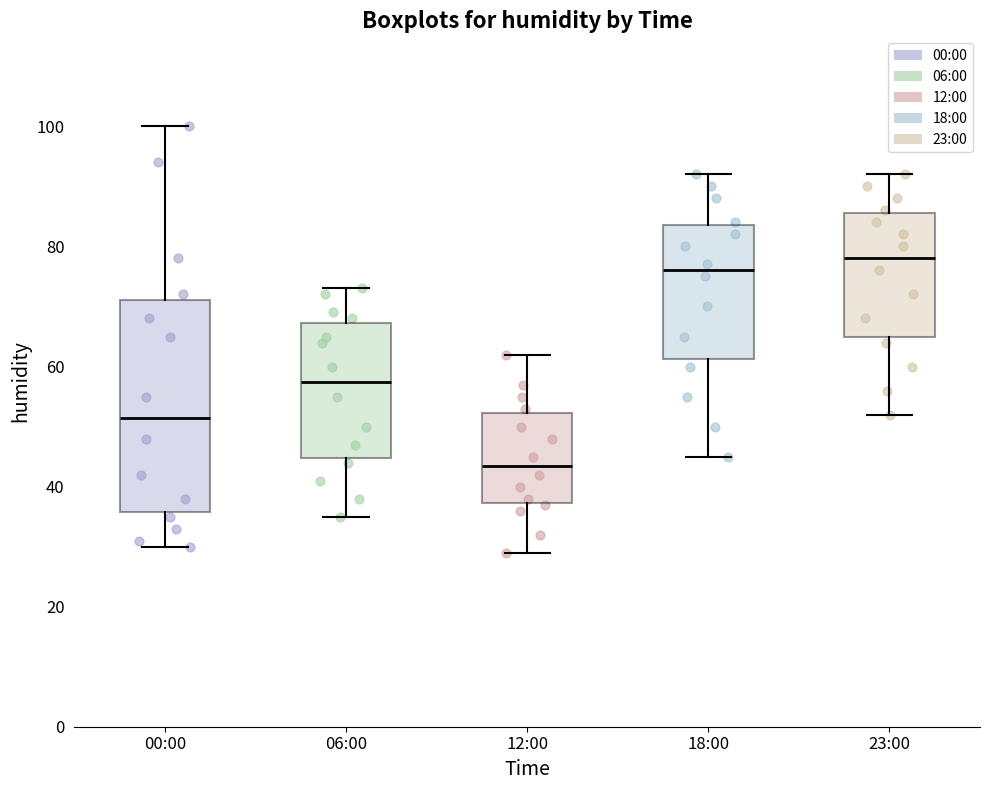

Reading left to right, transcribe this box plot: for each box, give where its median line is, the range the box spans, and where its two whiskers end, as read against the y-axis. The values are not printed on the chart, so give them approximately, as read against the axis.

00:00: median 52, box 36 to 72, whiskers 30 to 100
06:00: median 58, box 44 to 68, whiskers 36 to 74
12:00: median 44, box 38 to 52, whiskers 30 to 62
18:00: median 76, box 62 to 84, whiskers 46 to 92
23:00: median 78, box 66 to 86, whiskers 52 to 92